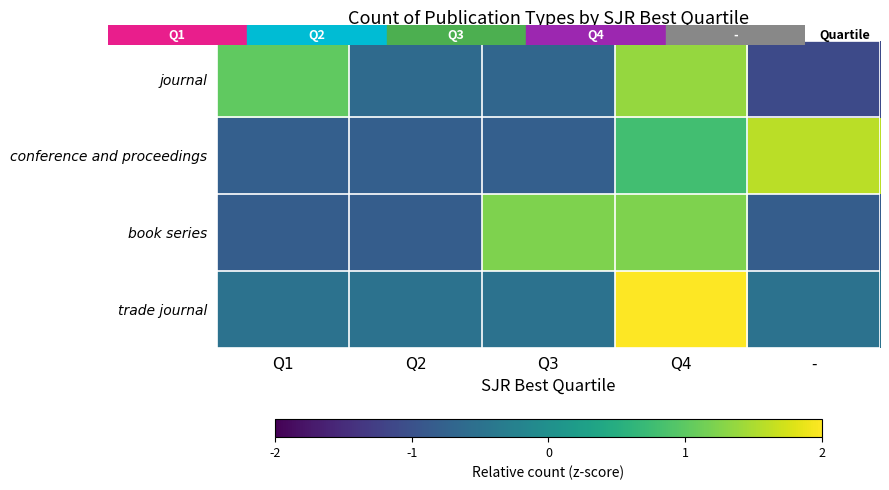

What is the spread (max minus min) of values at Q4?

1.2